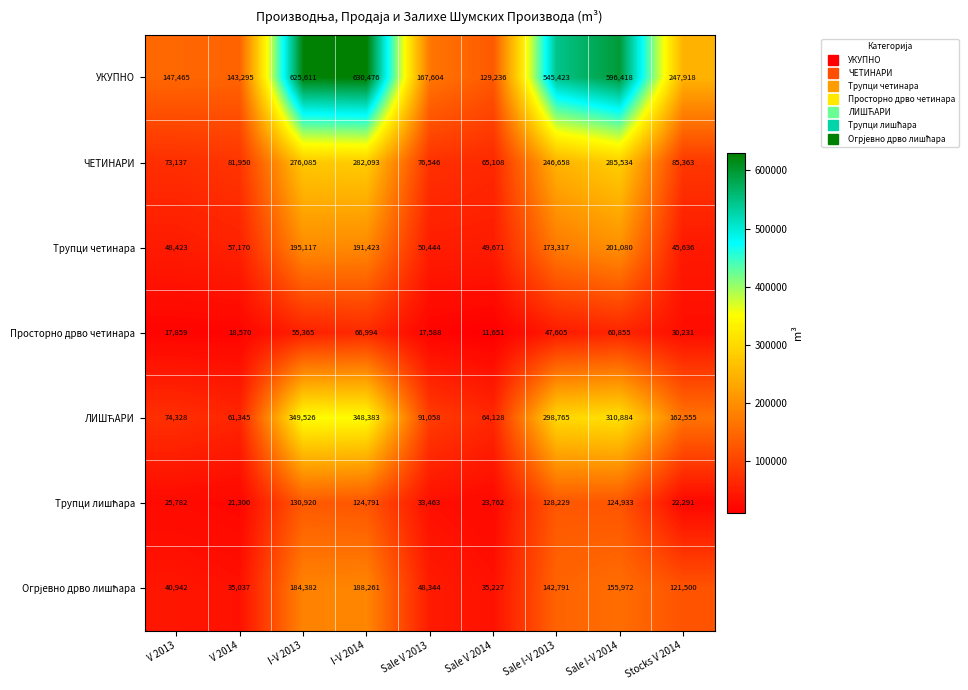

Which series has the widest spread of values?

УКУПНО